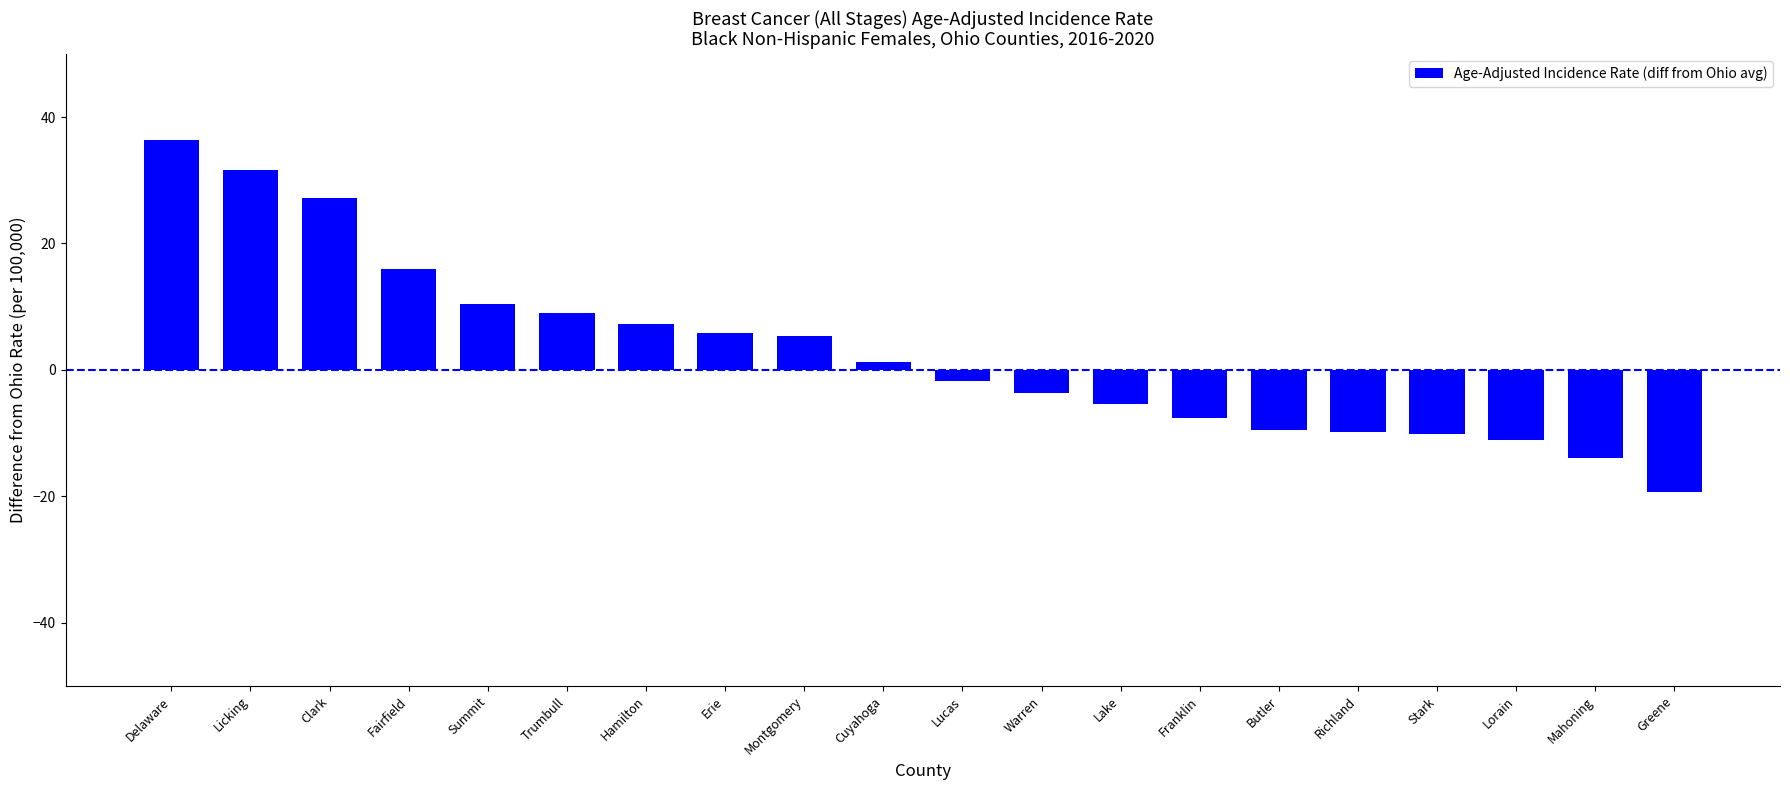

What is the smallest value displayed?

-19.3